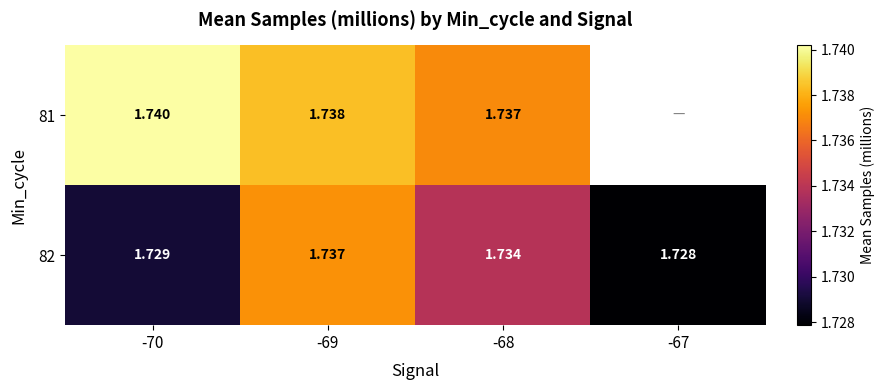

At which category does the chart reach its peak across all series?

-70